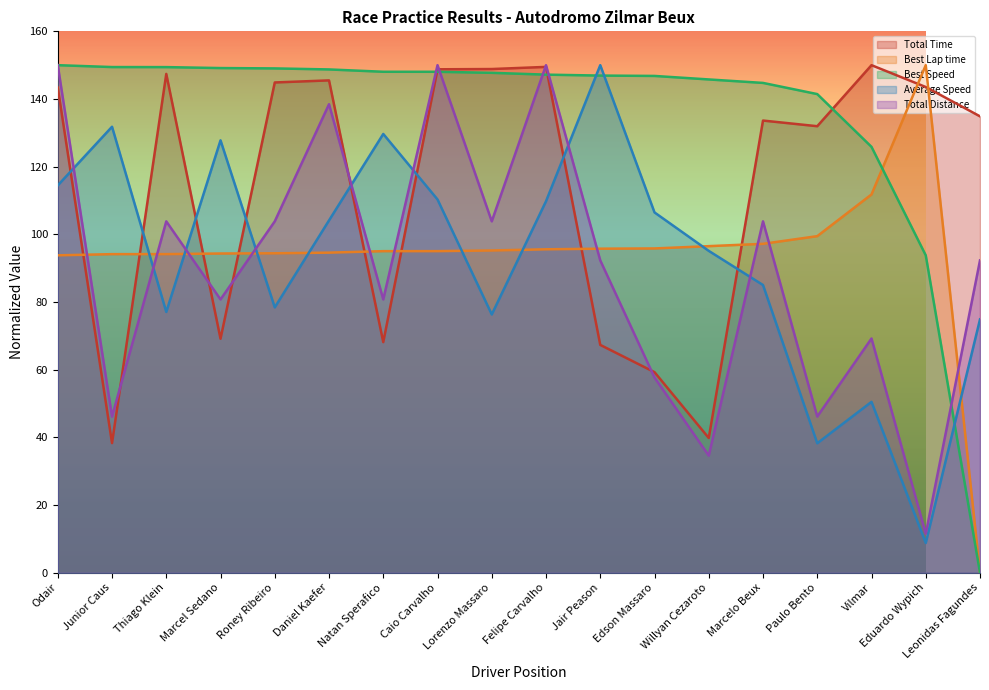

At which category is the sum across all series the highest?

Caio Carvalho